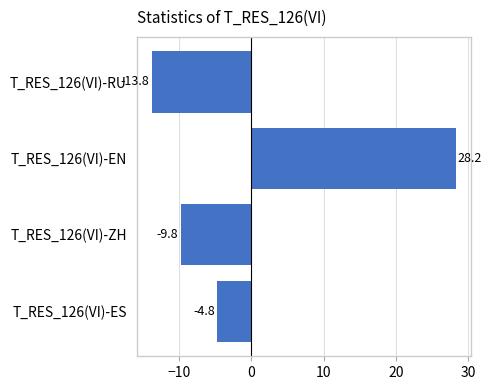

True or false: the data shows -14.0 at T_RES_126(VI)-ZH.

False